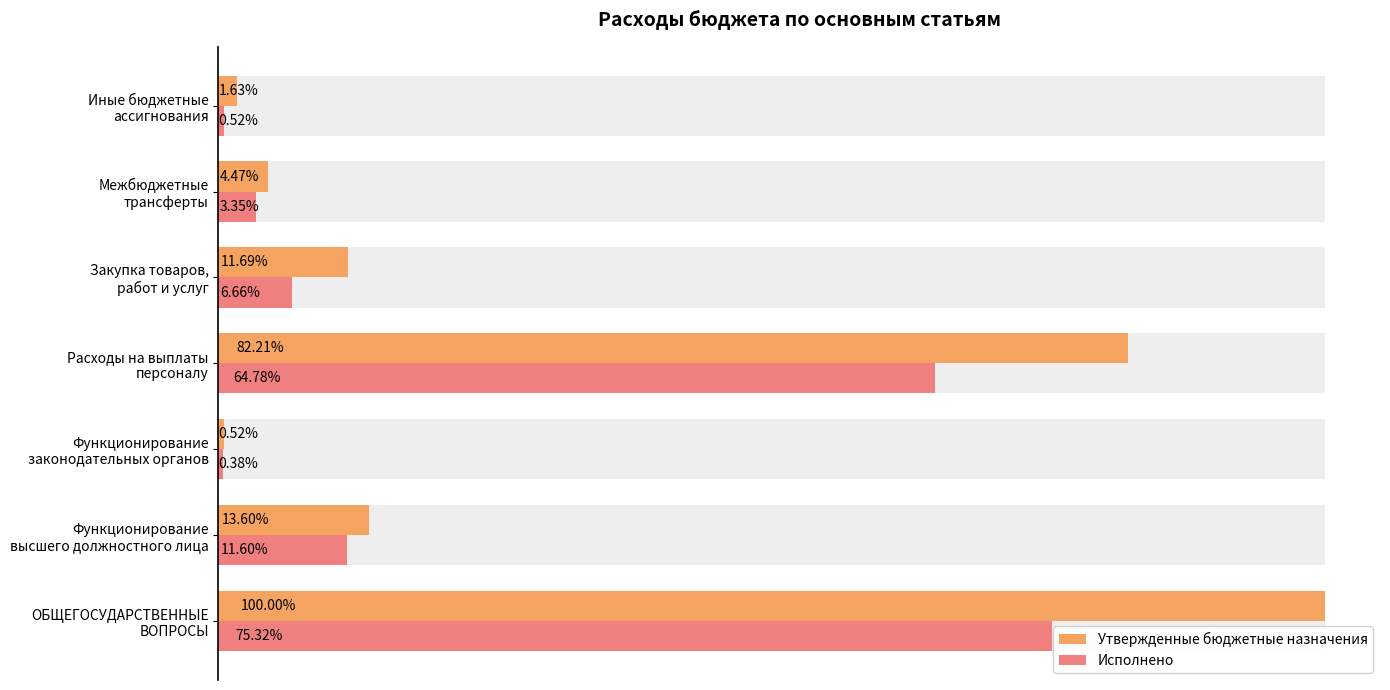

Are the bars horizontal?

Yes